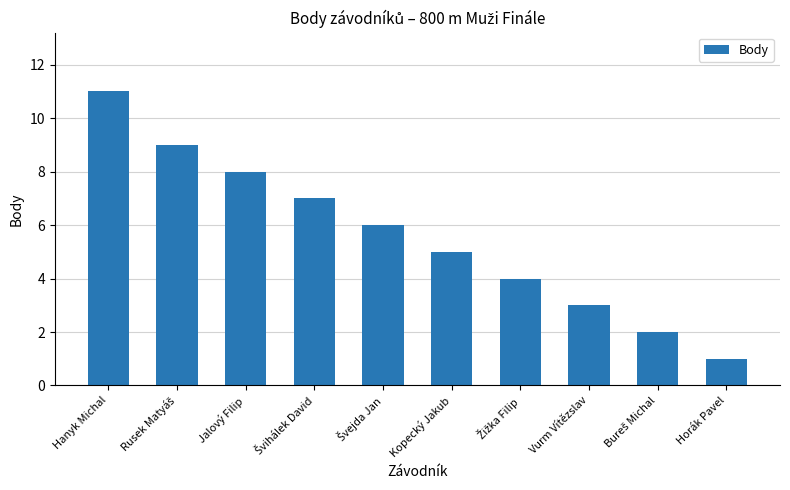

True or false: the data shows 4 at Hanyk Michal.

False